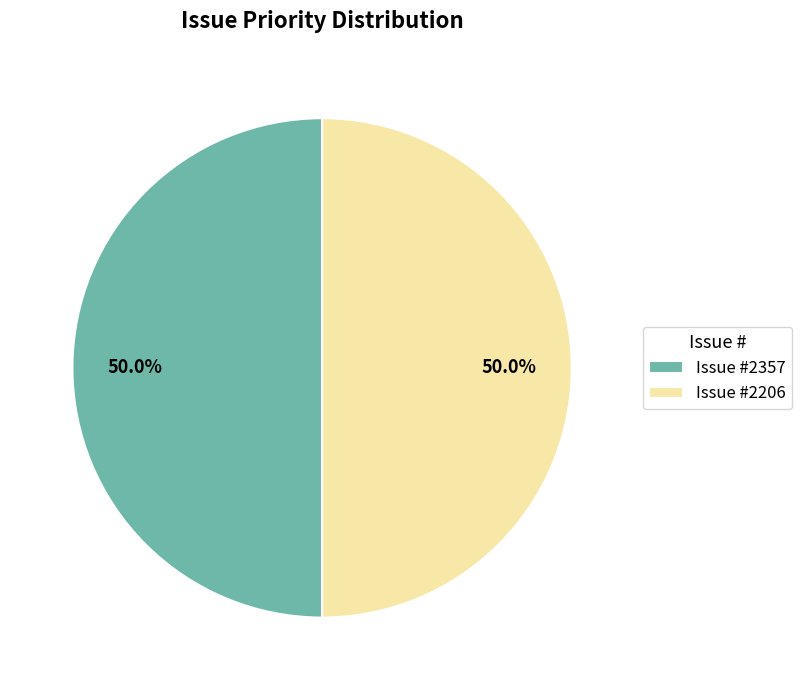

To the nearest percent, what is the average slice percentage?

50%